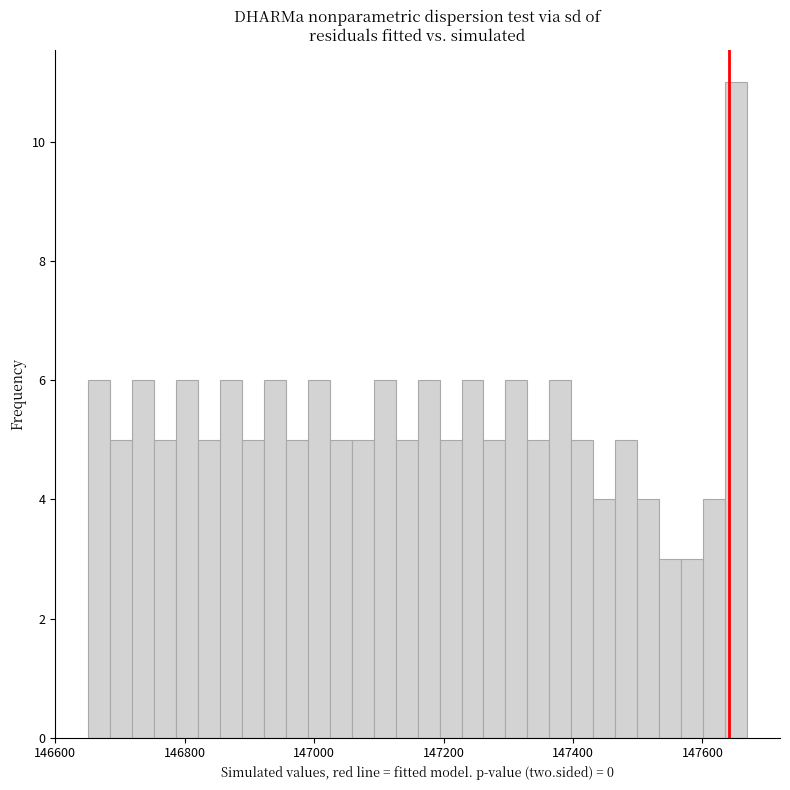

Around what value on the x-axis is the tallest bar? Give the approximate position of its centre, as read against the axis.

147660